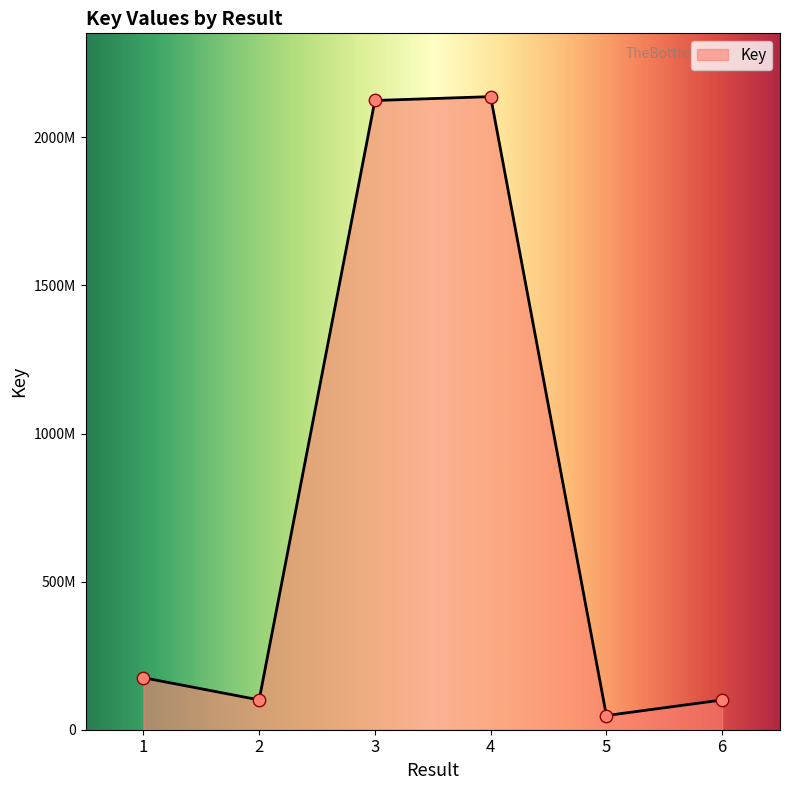

Approximately how many times larger is the value at 1 compared to 5?

3.7